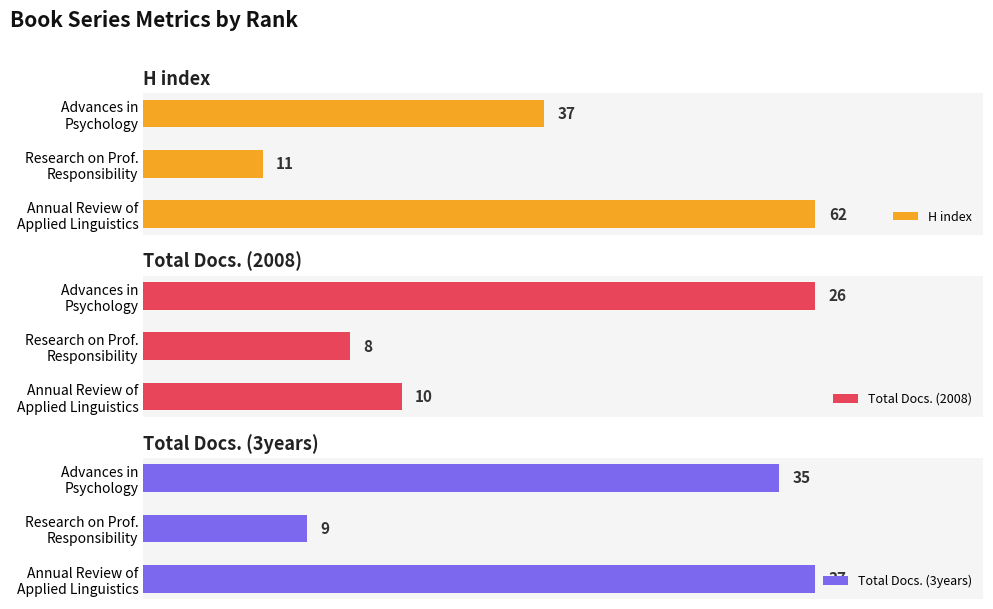

What is the difference between the maximum and minimum values in the H index series?

51